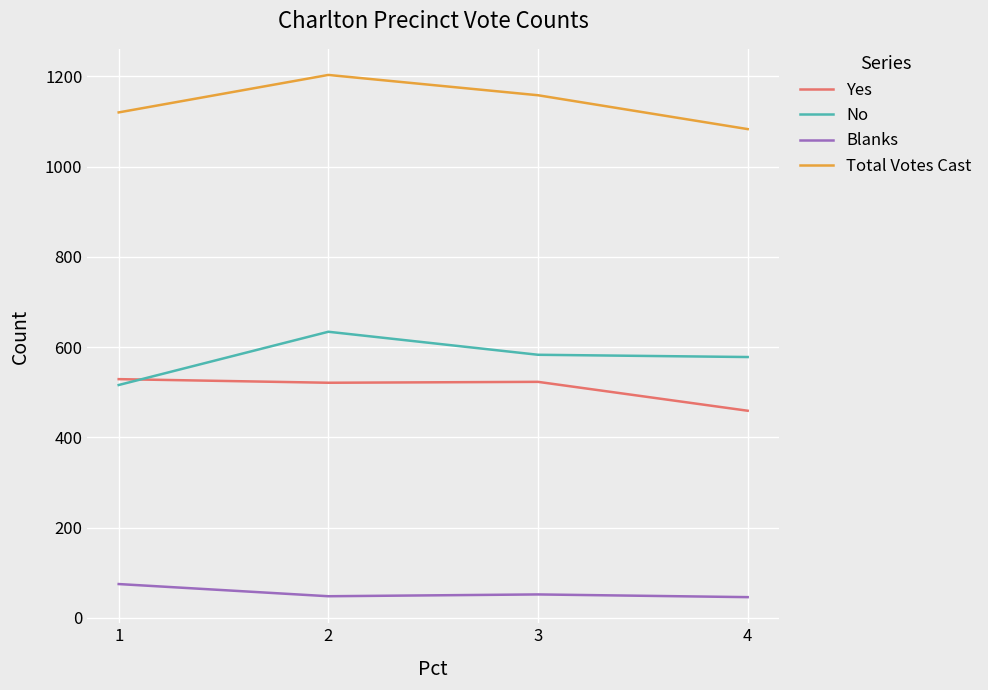

At 3, list the series in order from largest to smallest.

Total Votes Cast, No, Yes, Blanks